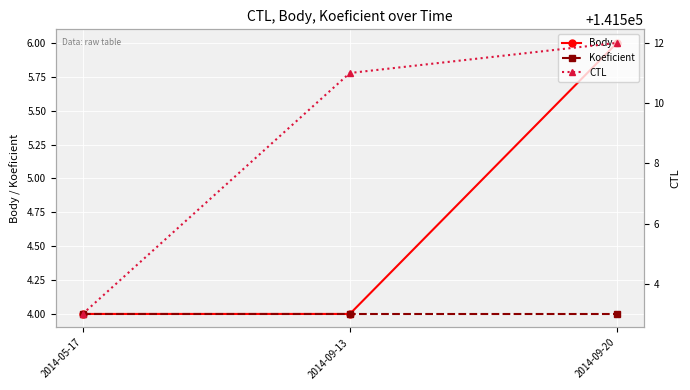

Which series has the widest spread of values?

CTL